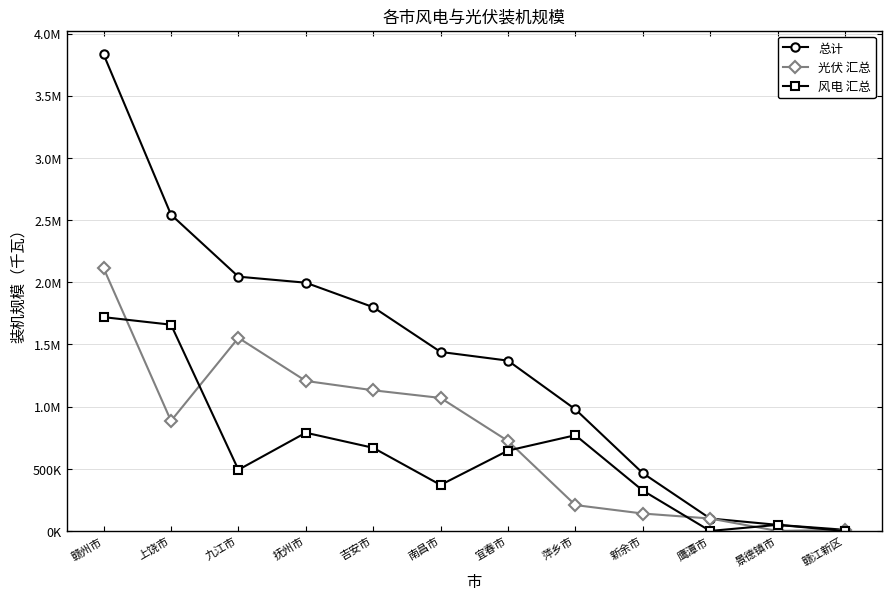

What is the difference between the highest and lowest values at 赣江新区?

9300.0